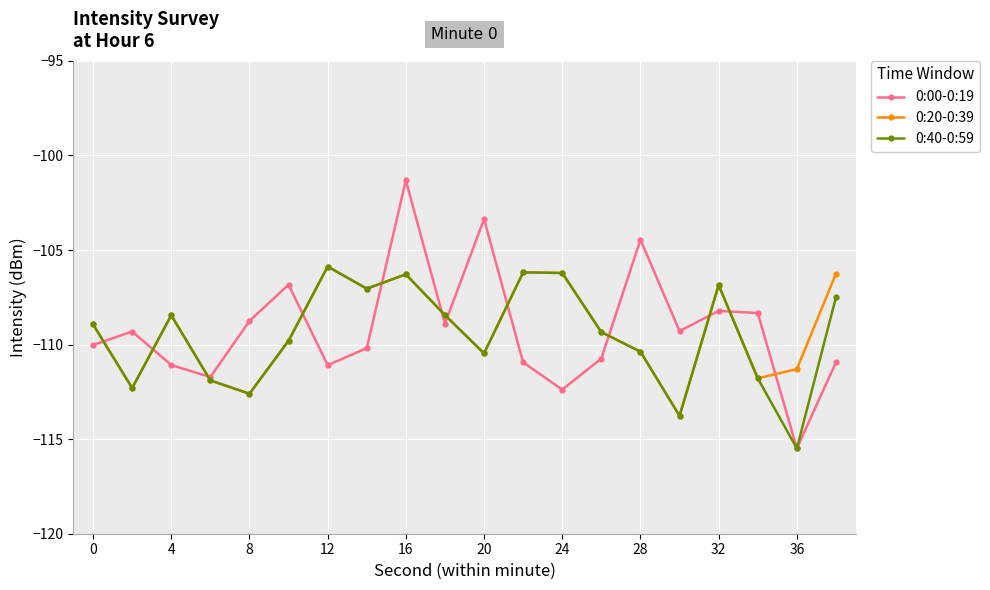

What is the sum of all 0:20-0:39 values?

-2184.1